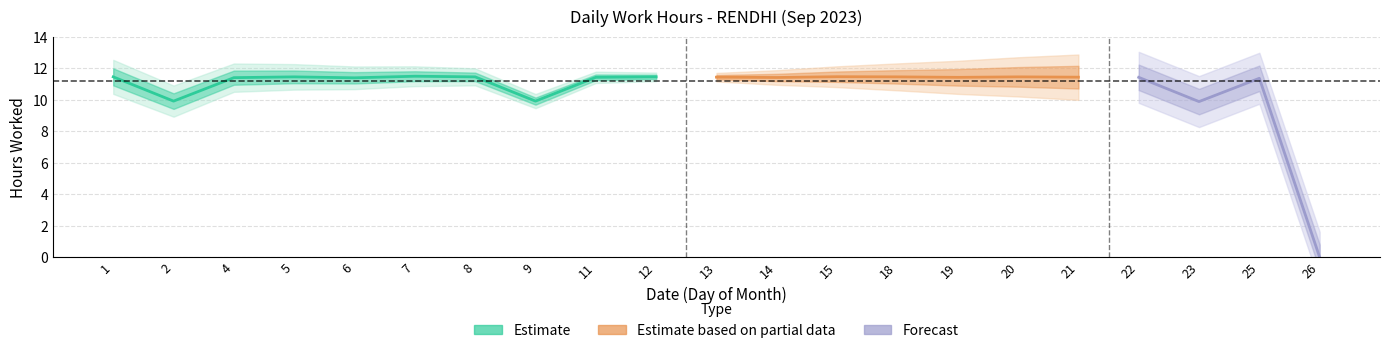

At which category does the data reach its first local valley?

2